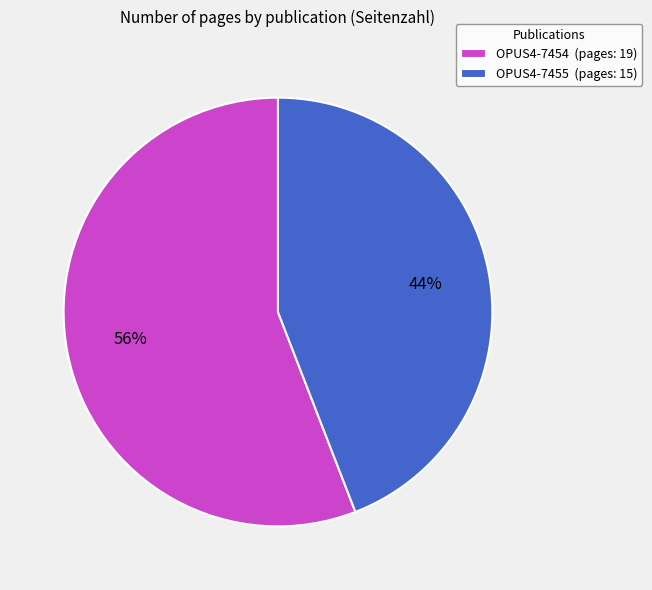

Count the number of slices in the pie.

2